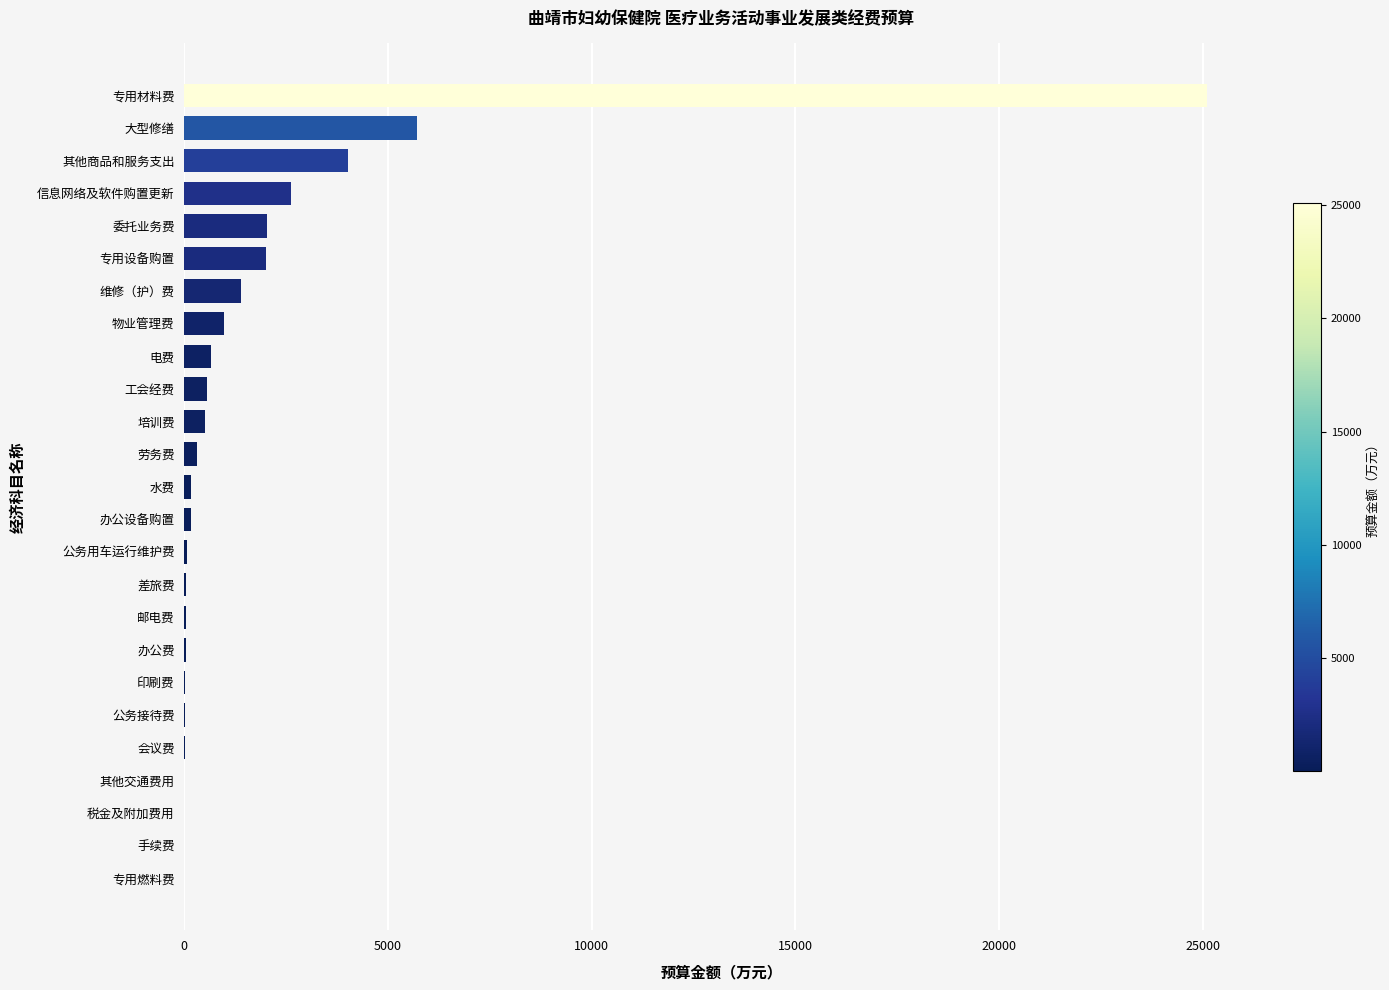

What is the approximate value at 大型修缮?

5701.0